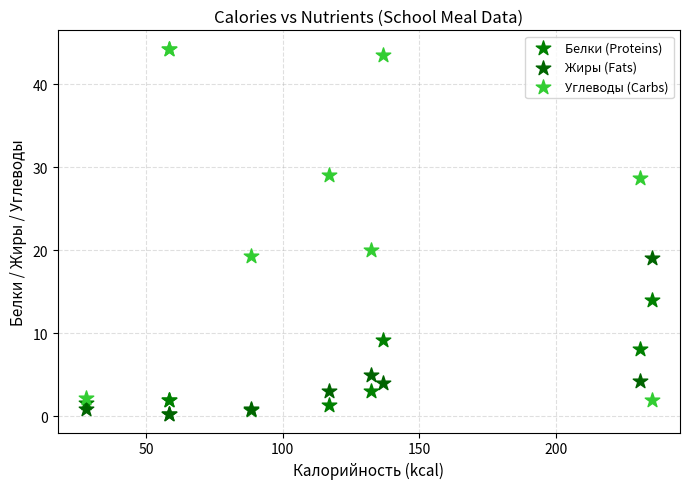

Which series reaches the minimum Y coordinate?

Жиры (Fats)